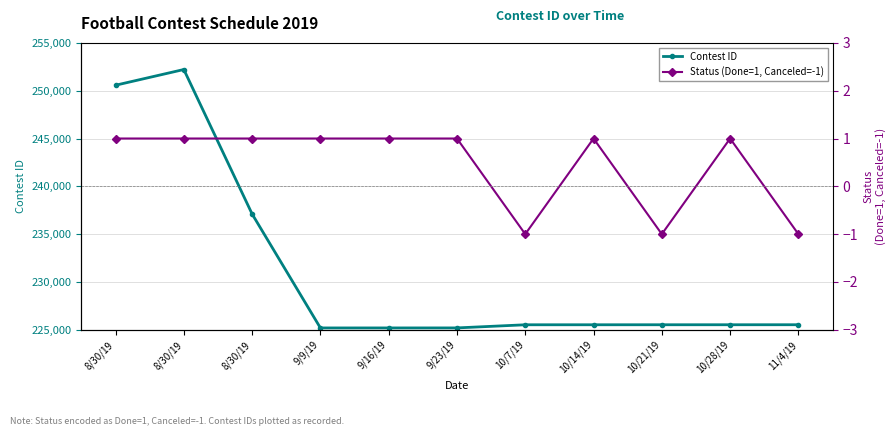

At which label does Status (Done=1, Canceled=-1) reach its minimum?

10/7/19